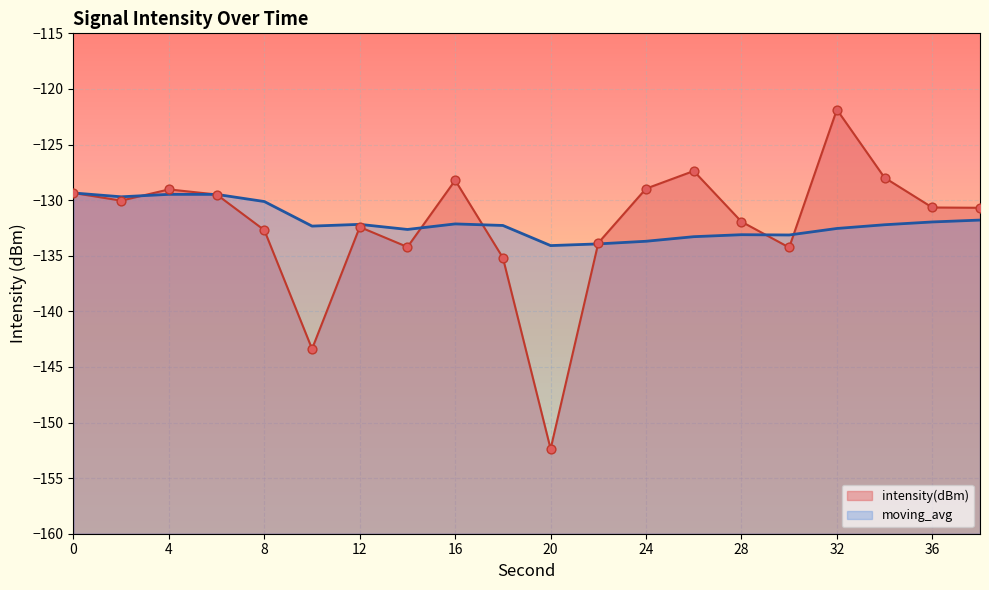

Which series has the largest total across all categories?

moving_avg